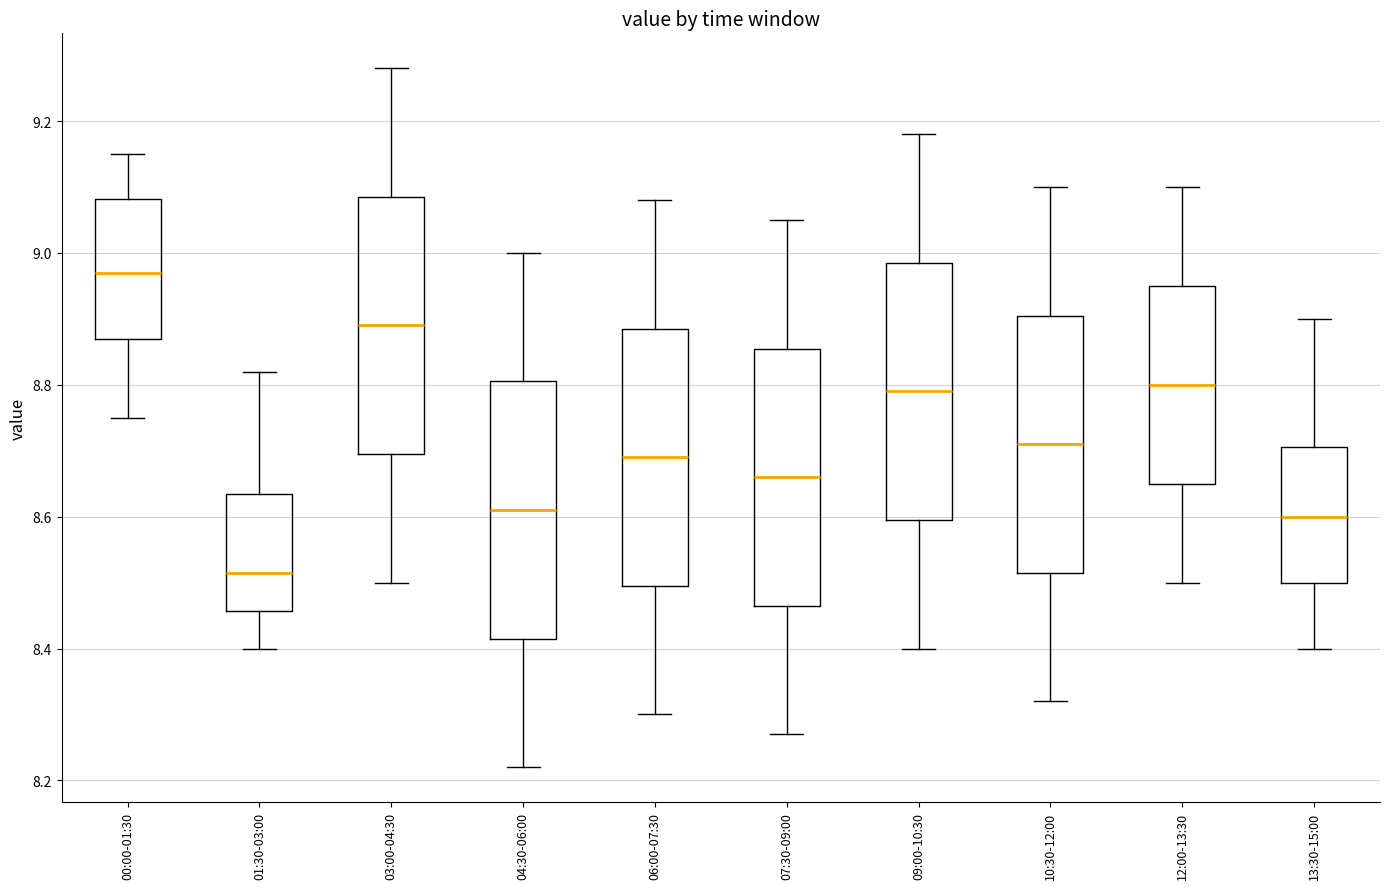

Reading left to right, read every box against the y-axis: the position of its median line, the range the box covers, and the ends of its whiskers. The values are not printed on the chart, so give them approximately, as read against the axis.

00:00-01:30: median 8.98, box 8.88 to 9.08, whiskers 8.76 to 9.16
01:30-03:00: median 8.52, box 8.46 to 8.64, whiskers 8.40 to 8.82
03:00-04:30: median 8.90, box 8.70 to 9.08, whiskers 8.50 to 9.28
04:30-06:00: median 8.62, box 8.42 to 8.80, whiskers 8.22 to 9.00
06:00-07:30: median 8.70, box 8.50 to 8.88, whiskers 8.30 to 9.08
07:30-09:00: median 8.66, box 8.46 to 8.86, whiskers 8.28 to 9.06
09:00-10:30: median 8.80, box 8.60 to 8.98, whiskers 8.40 to 9.18
10:30-12:00: median 8.72, box 8.52 to 8.90, whiskers 8.32 to 9.10
12:00-13:30: median 8.80, box 8.66 to 8.96, whiskers 8.50 to 9.10
13:30-15:00: median 8.60, box 8.50 to 8.70, whiskers 8.40 to 8.90